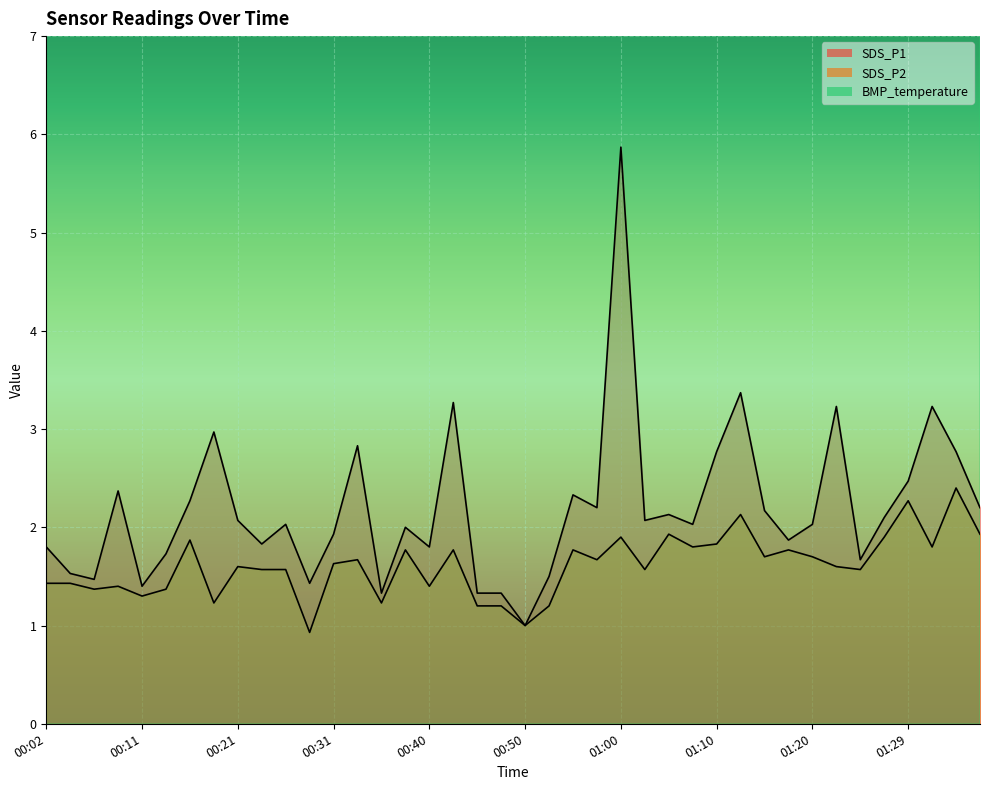

In BMP_temperature, how many points are higher than both neighbors (excluding endpoints)?

1